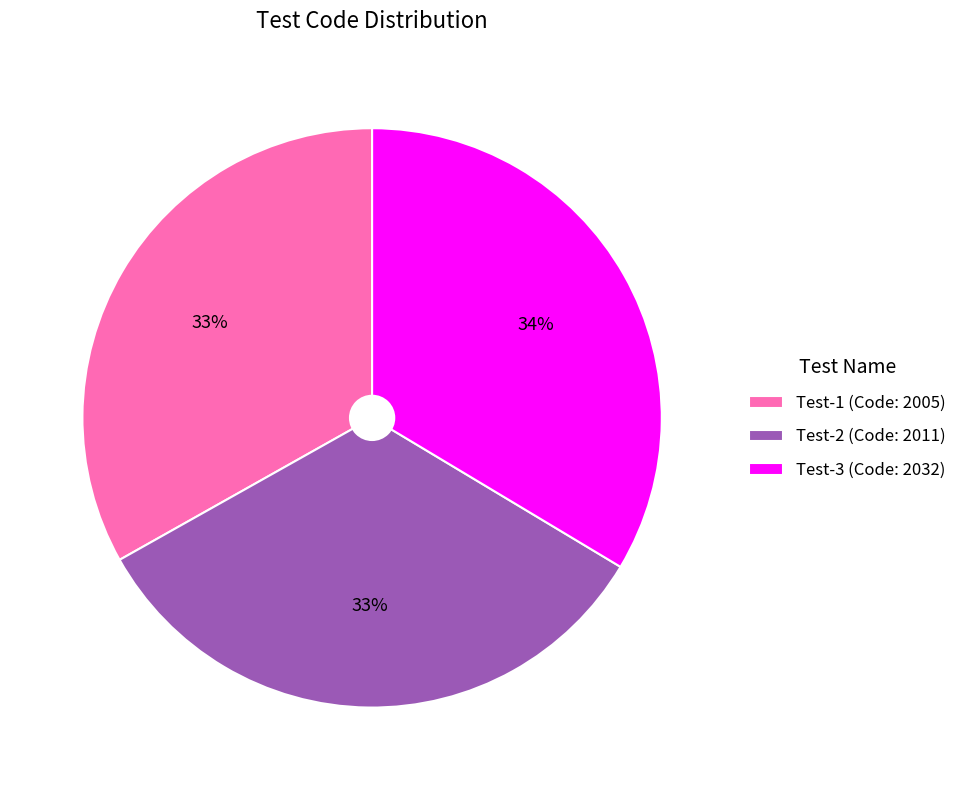

What percentage is the Test-3 slice, to the nearest percent?

34%